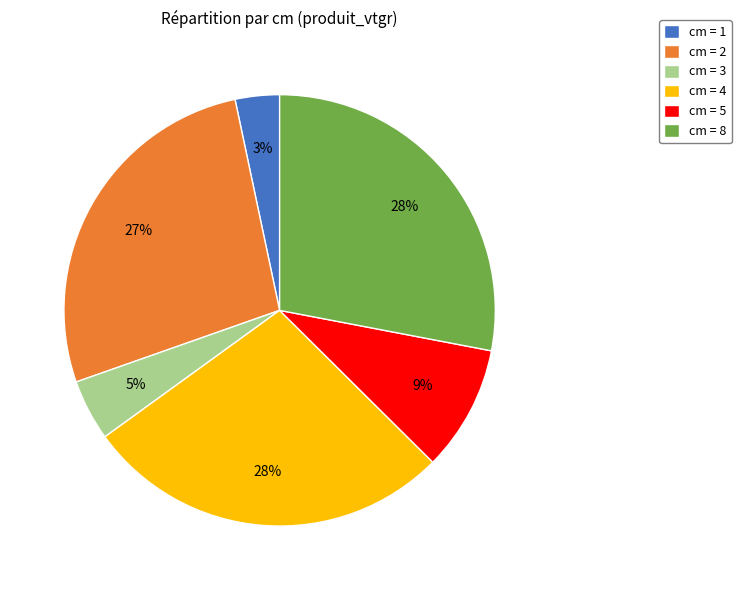

What is the smallest slice in the pie chart?

cm = 1